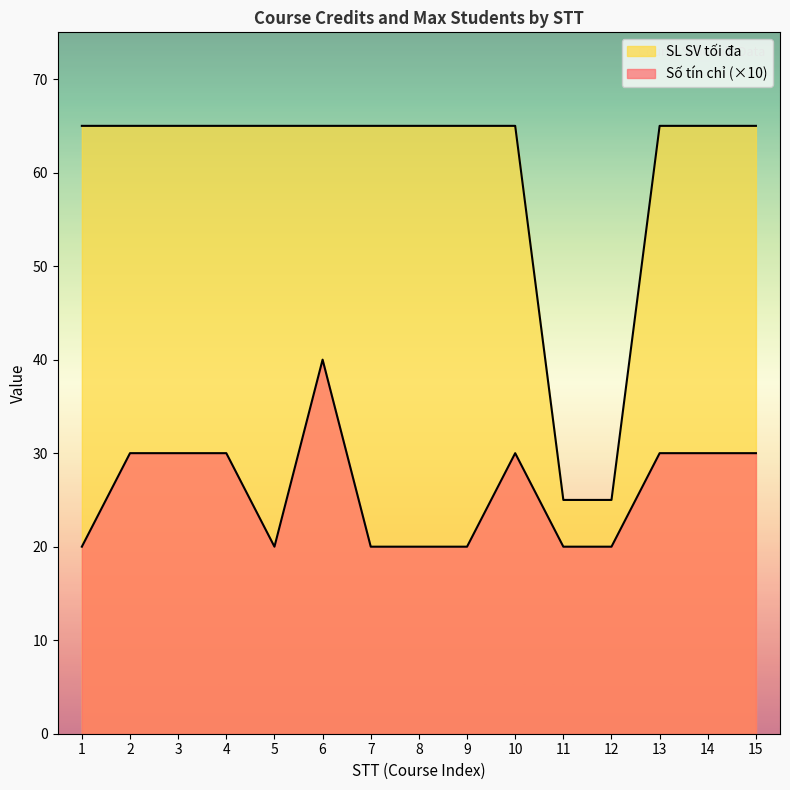

Does the chart have visible grid lines?

No